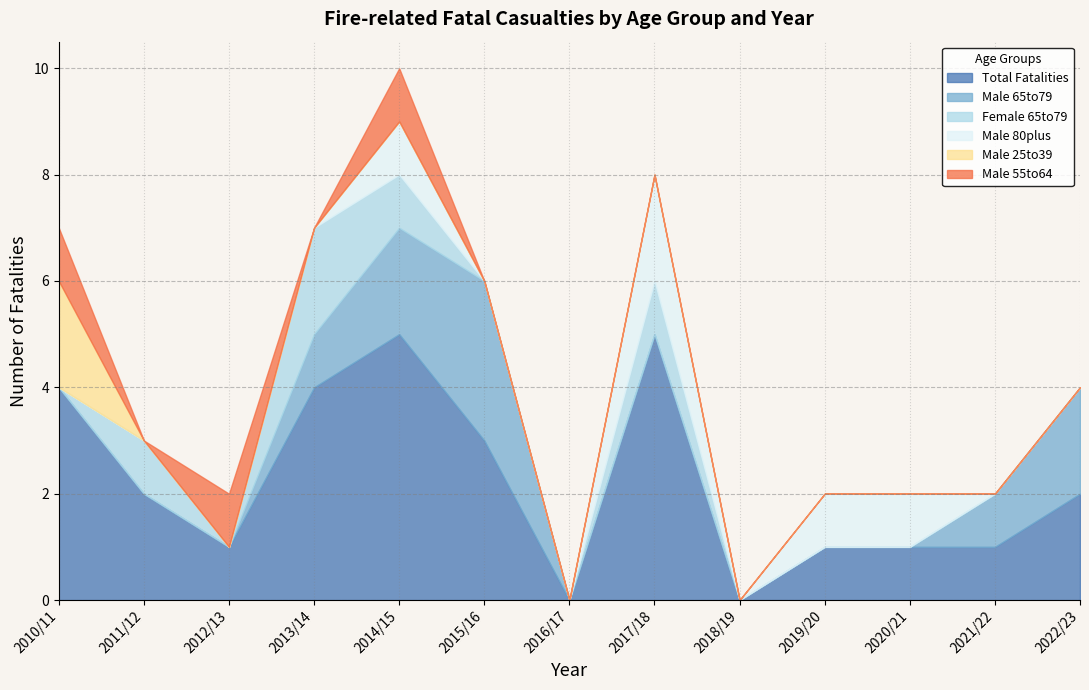

Between 2016/17 and 2012/13, which is larger?

2012/13